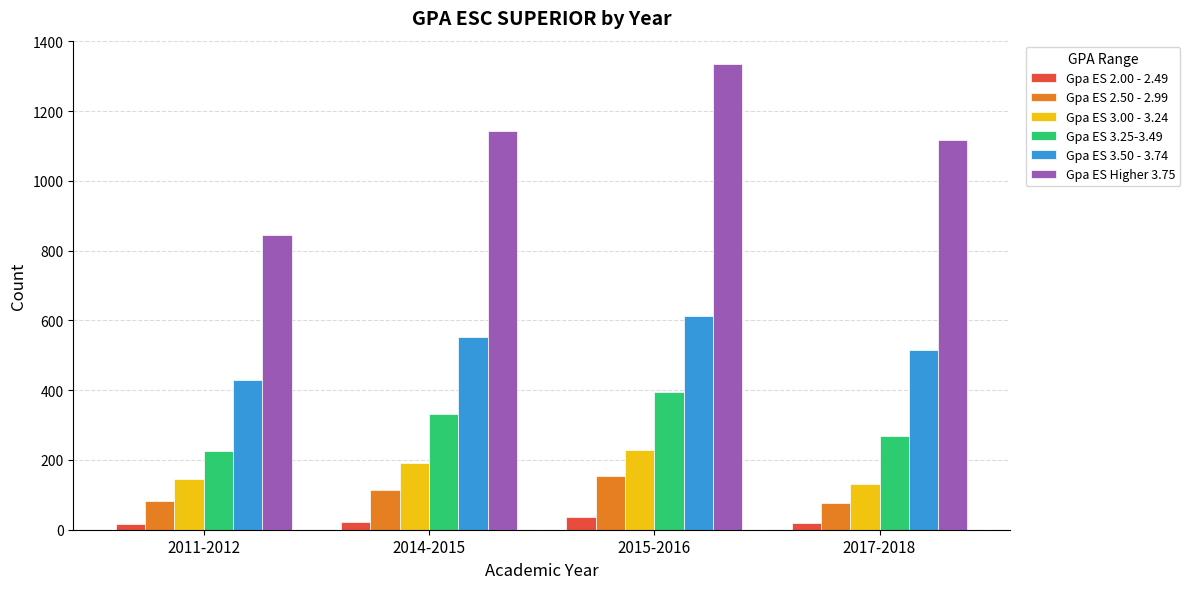

List the labels in order of Gpa ES 3.25-3.49 value, largest first.

2015-2016, 2014-2015, 2017-2018, 2011-2012